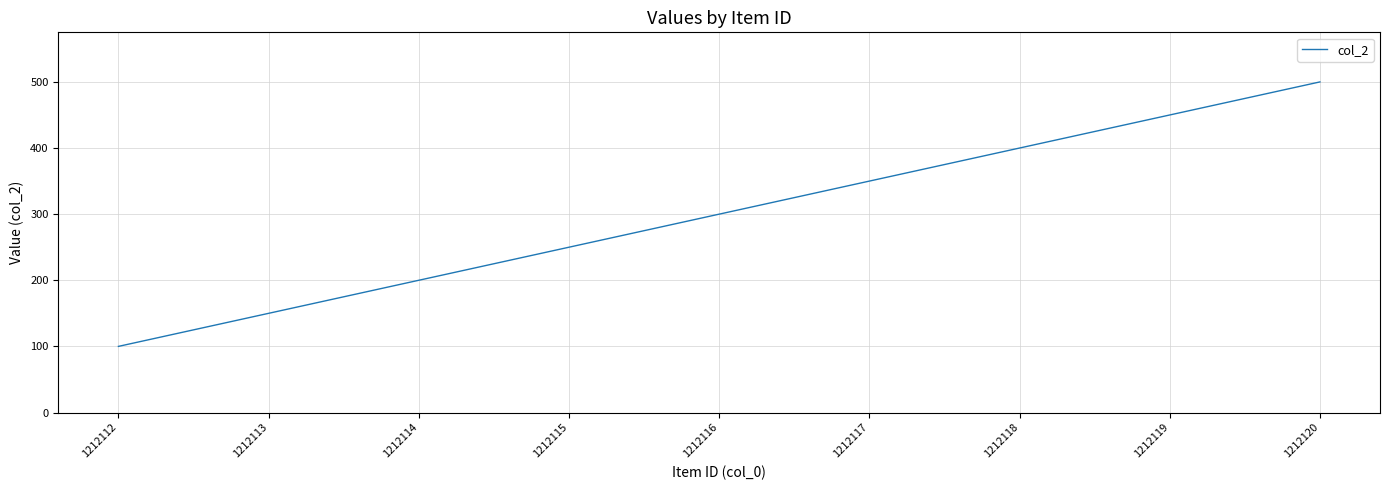

What is the difference between the second highest and second lowest values?

300